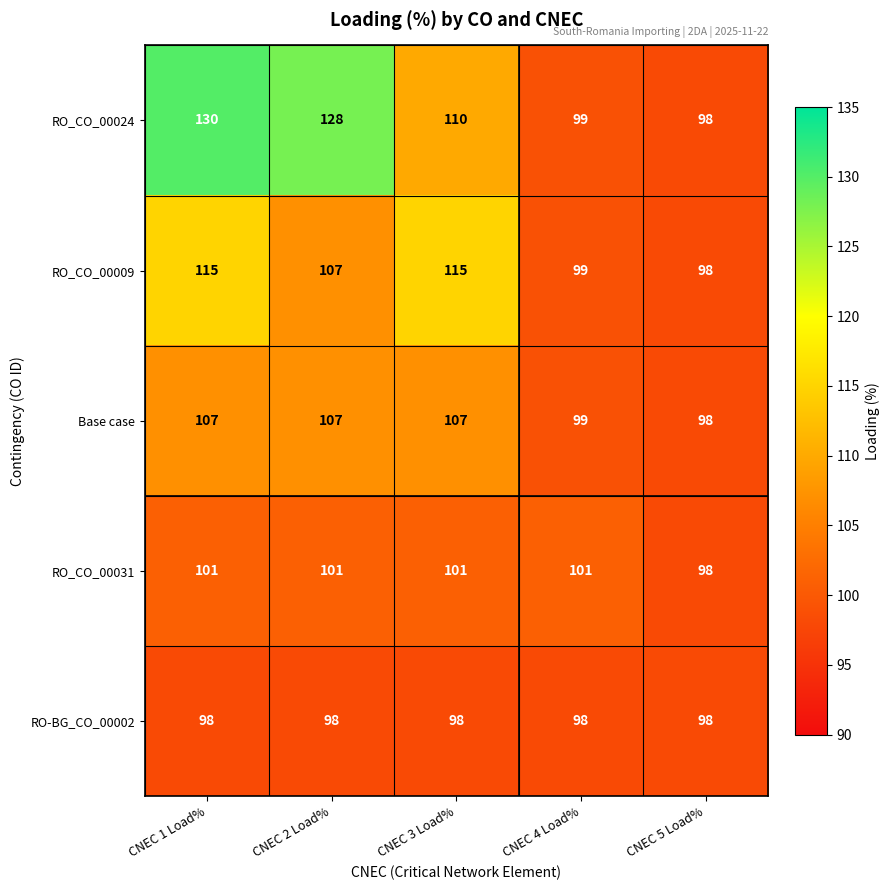

What is the difference between the highest and lowest values at CNEC 2 Load%?

30